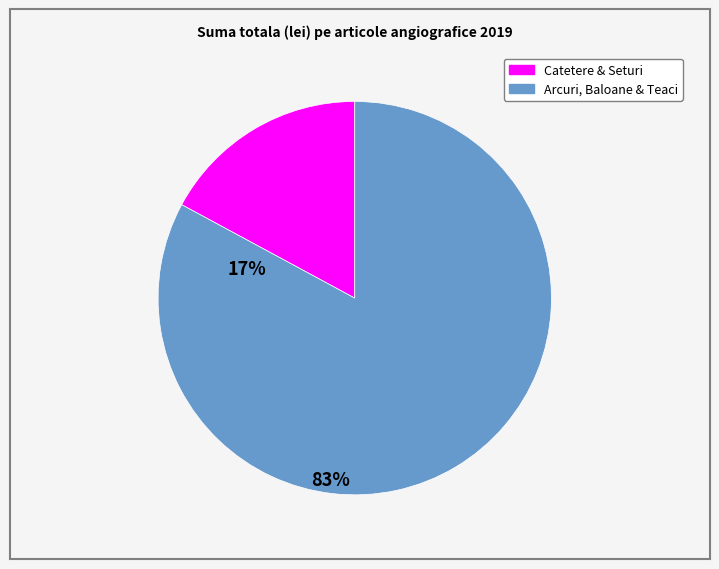

Is there any slice that represents more than half of the pie?

Yes